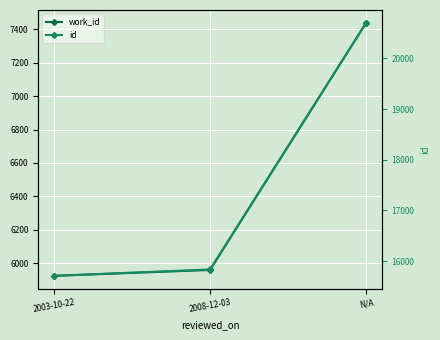

What is the label of the 1st point from the left?

2003-10-22